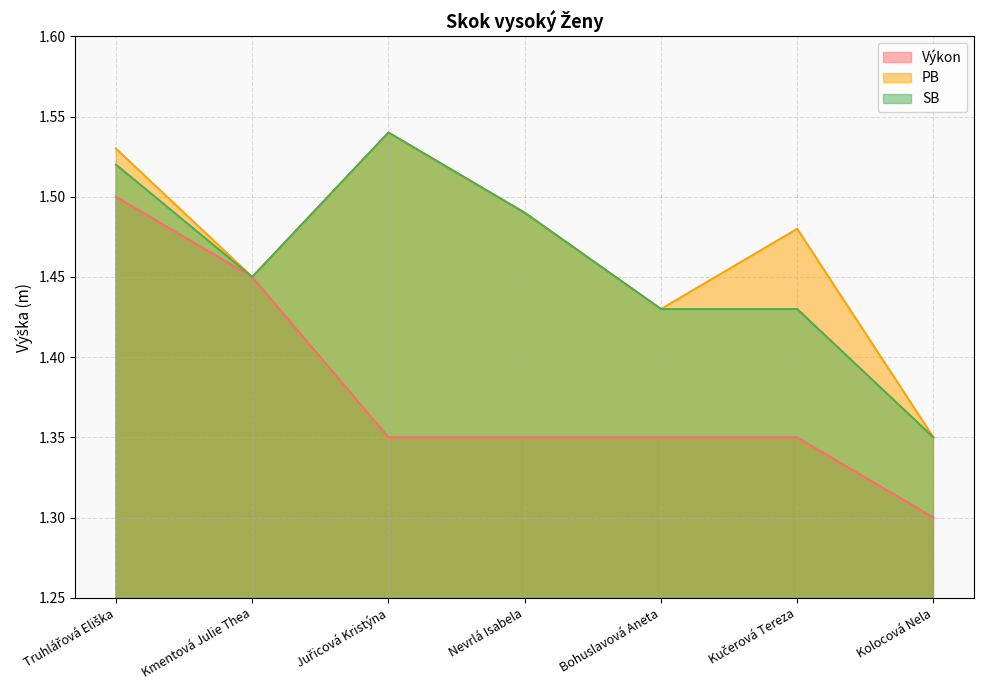

True or false: SB has a value of 1.5 at Juřicová Kristýna.

True